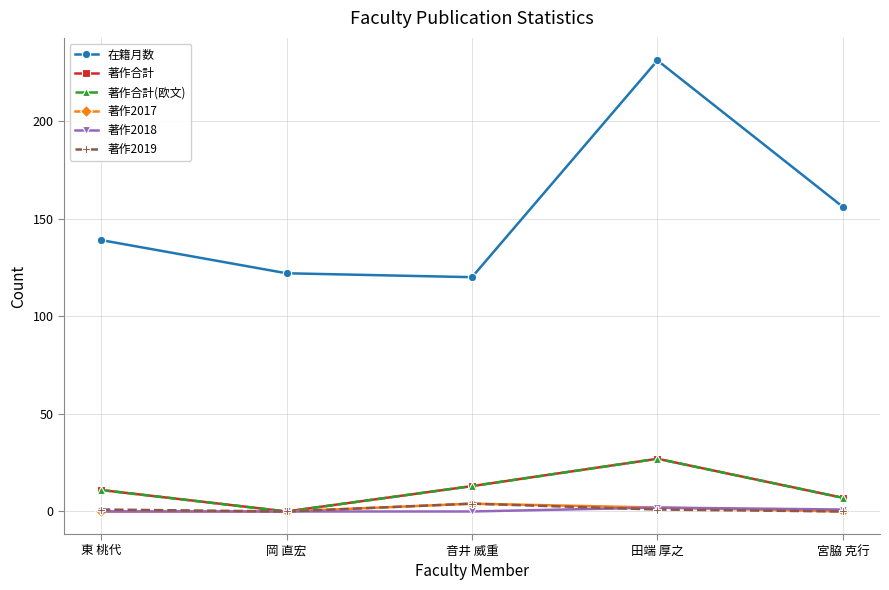

The value of 著作2019 at 田端 厚之 is 1. True or false?

True